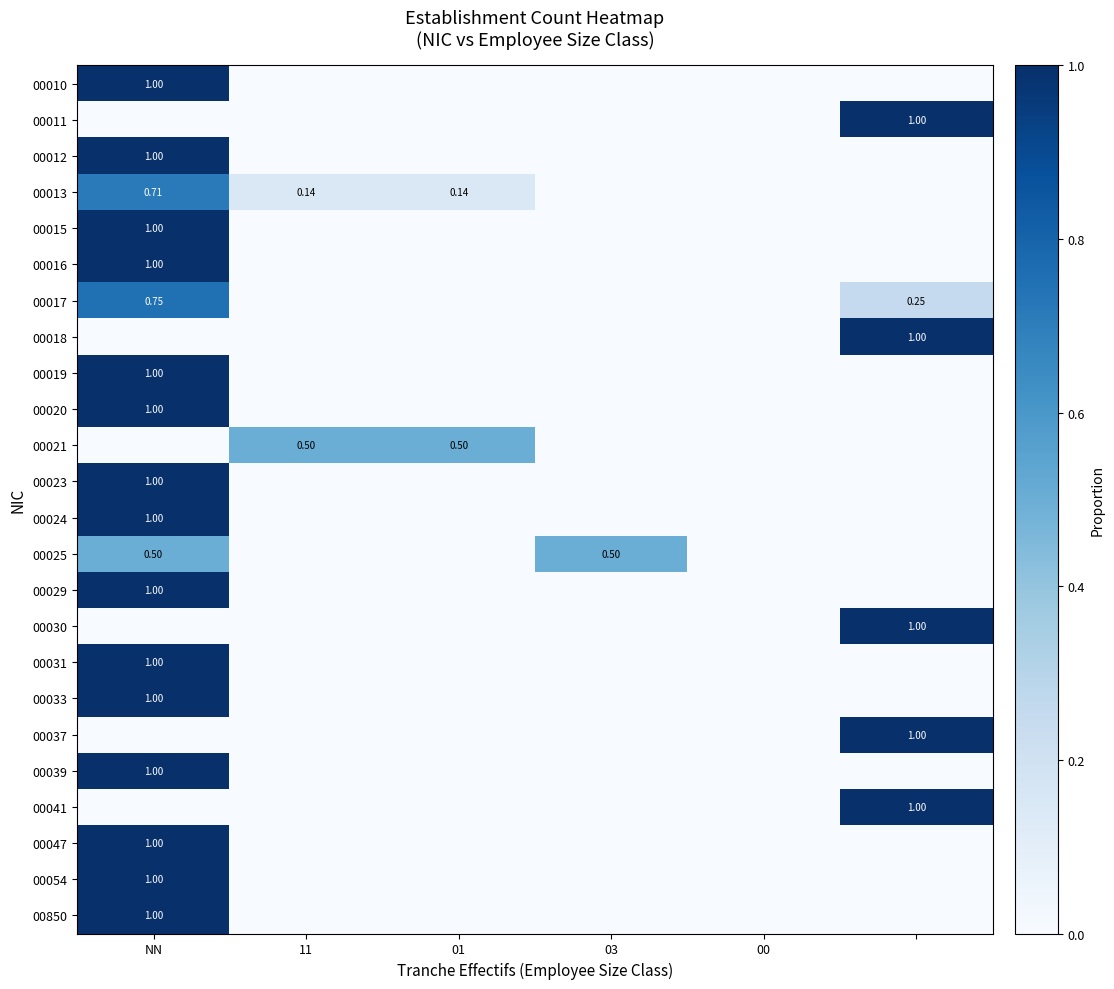

What is the difference between the maximum and minimum values in the 00030 series?

1.0